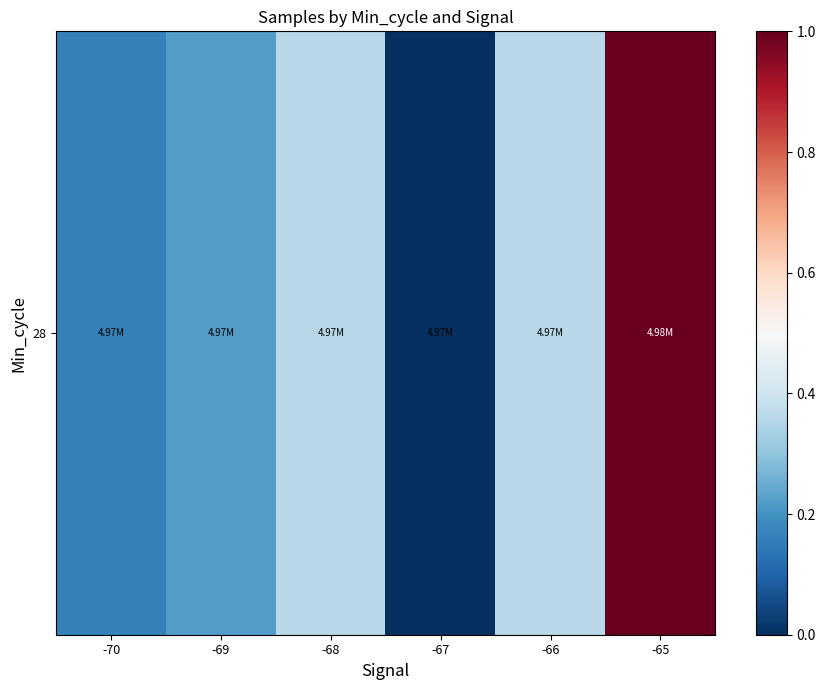

Which category has the highest value across all series?

-65